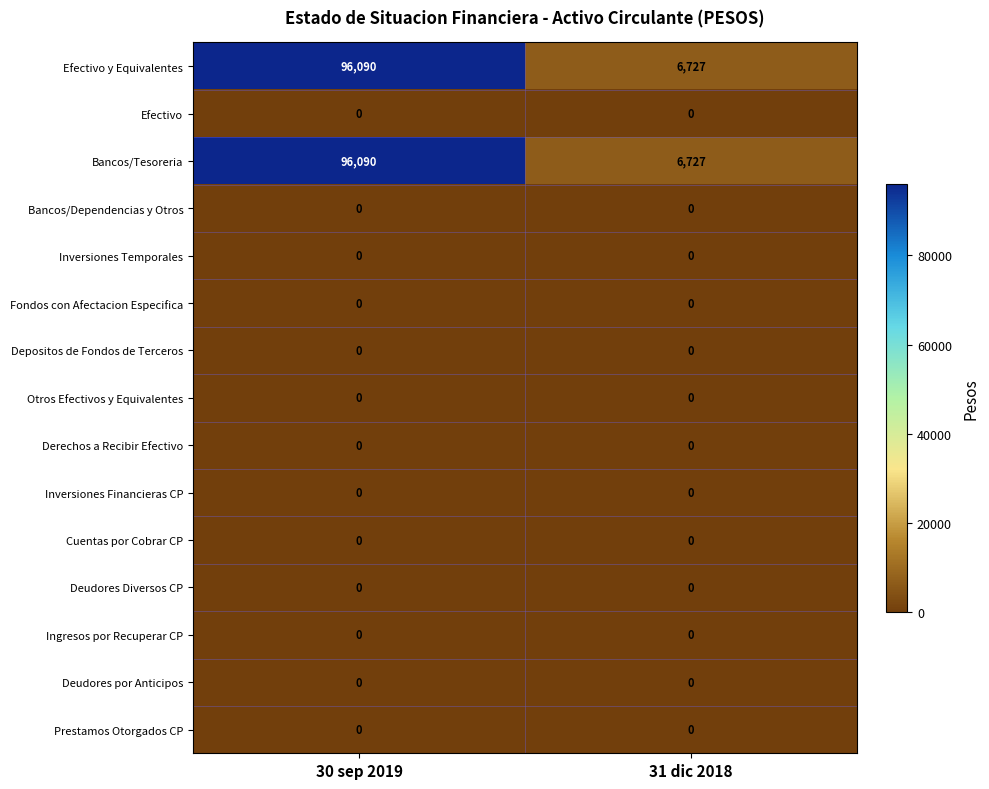

The value of Cuentas por Cobrar CP at 31 dic 2018 is 0. True or false?

True